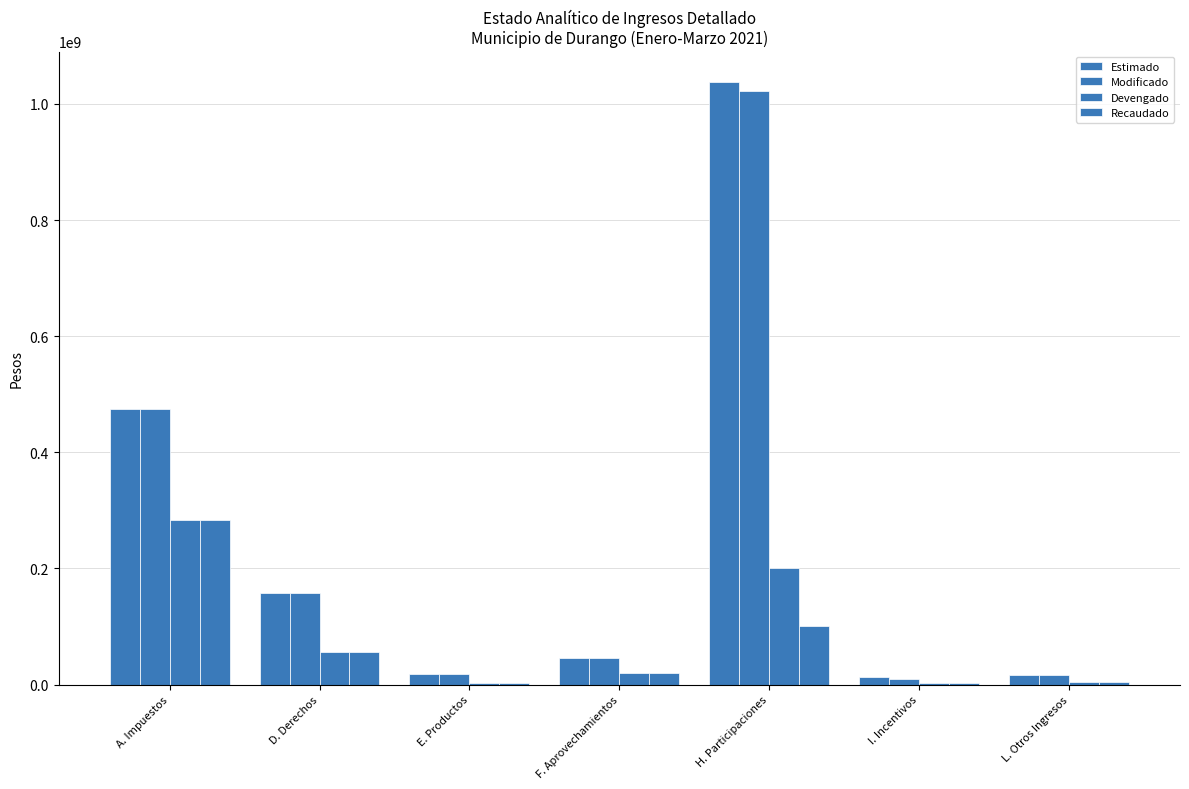

Reading left to right, transcribe all the data shown in this chart.

Estimado: A. Impuestos=474486398.0	D. Derechos=157818786.0	E. Productos=17480716.0	F. Aprovechamientos=46047069.0	H. Participaciones=1038249118.0	I. Incentivos=13085724.0	L. Otros Ingresos=15767317.0
Modificado: A. Impuestos=474486398.0	D. Derechos=157818786.0	E. Productos=17486878.1	F. Aprovechamientos=46047069.0	H. Participaciones=1022416943.0	I. Incentivos=9235838.0	L. Otros Ingresos=16551023.0
Devengado: A. Impuestos=282878180.0	D. Derechos=56327366.5	E. Productos=2215652.8	F. Aprovechamientos=20387934.8	H. Participaciones=199964907.4	I. Incentivos=2272809.0	L. Otros Ingresos=4280322.0
Recaudado: A. Impuestos=282878180.0	D. Derechos=56327366.5	E. Productos=2215652.8	F. Aprovechamientos=20387934.8	H. Participaciones=101388375.5	I. Incentivos=2272809.0	L. Otros Ingresos=4280322.0